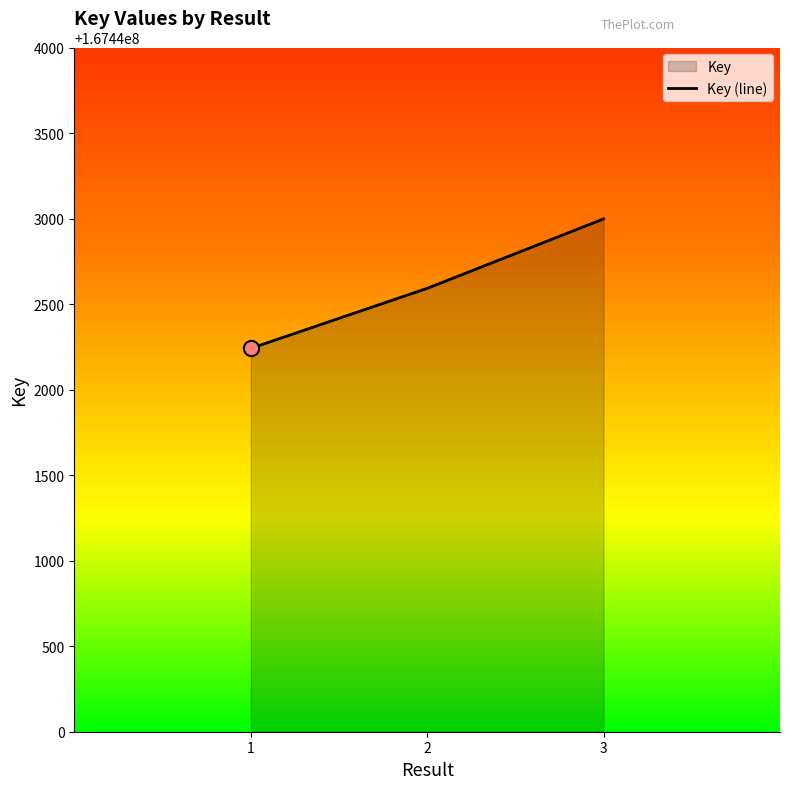

Approximately how many times larger is the value at 3 compared to 2?

1.0